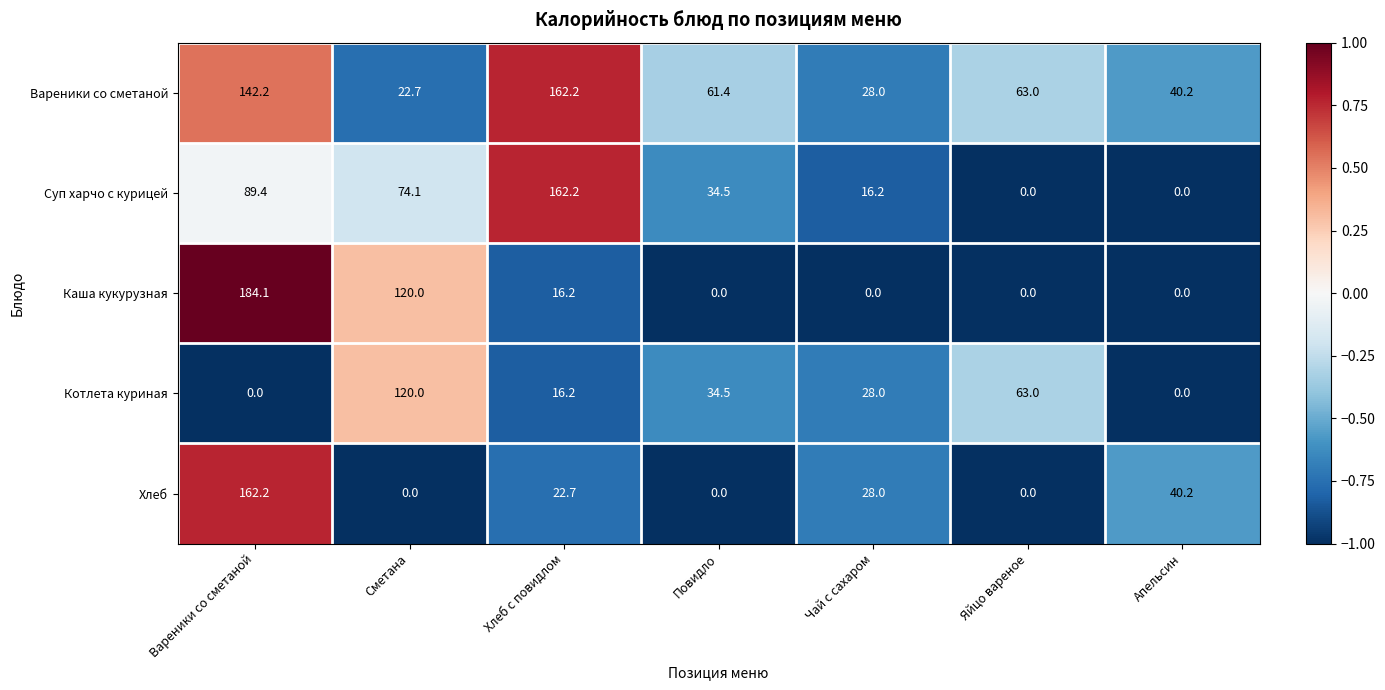

What is the difference between the maximum and minimum values in the Хлеб series?

162.2